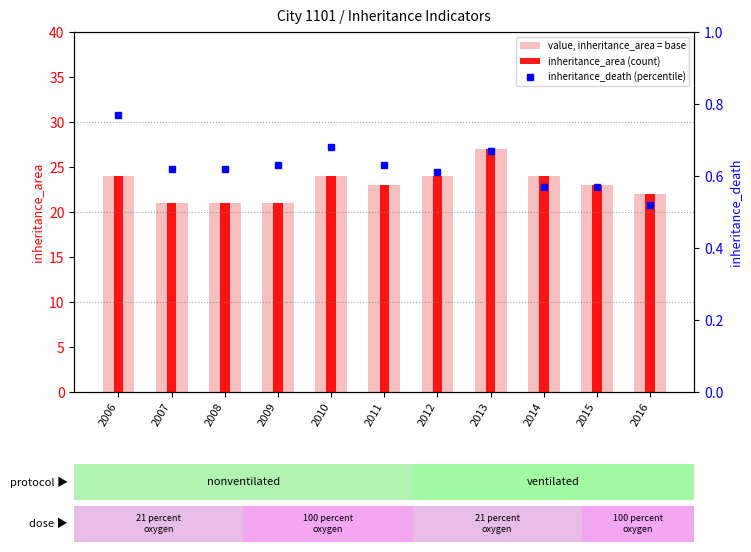

Is it true that value, inheritance_area = base equals 38.2 at 2014?

False